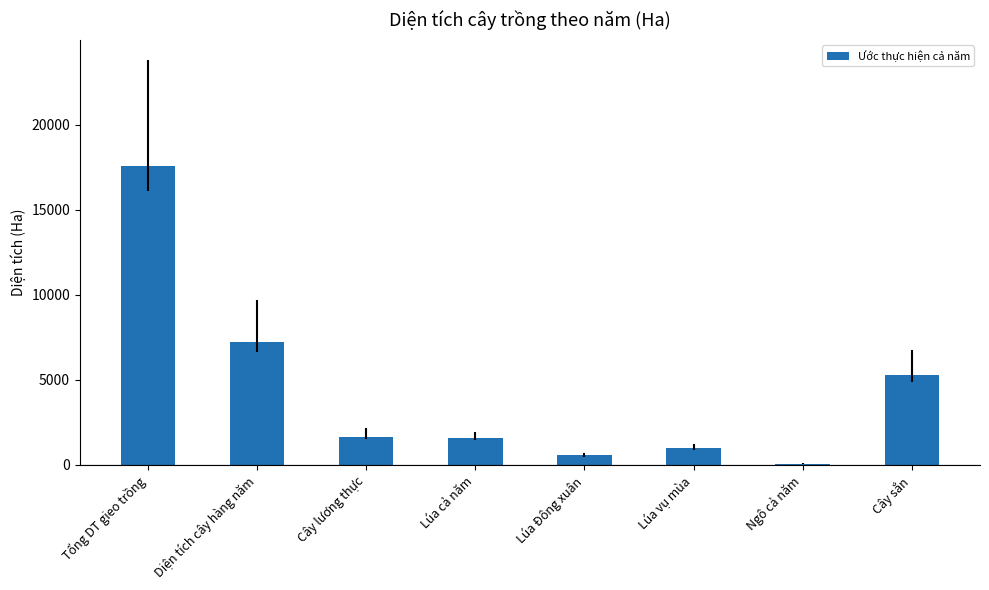

What is the label of the 7th bar from the left?

Ngô cả năm